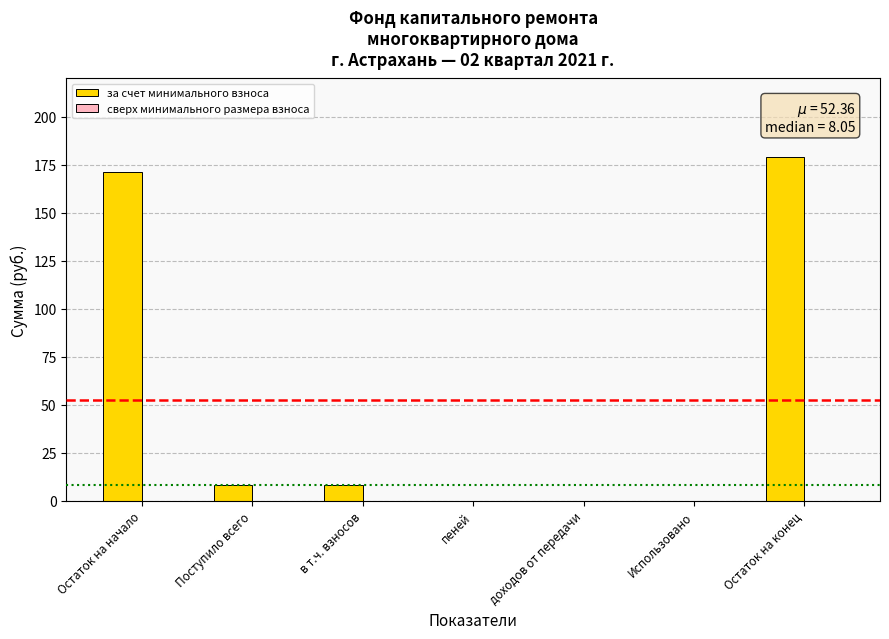

What is the ratio of the value at Остаток на конец to the value at Остаток на начало?

1.0